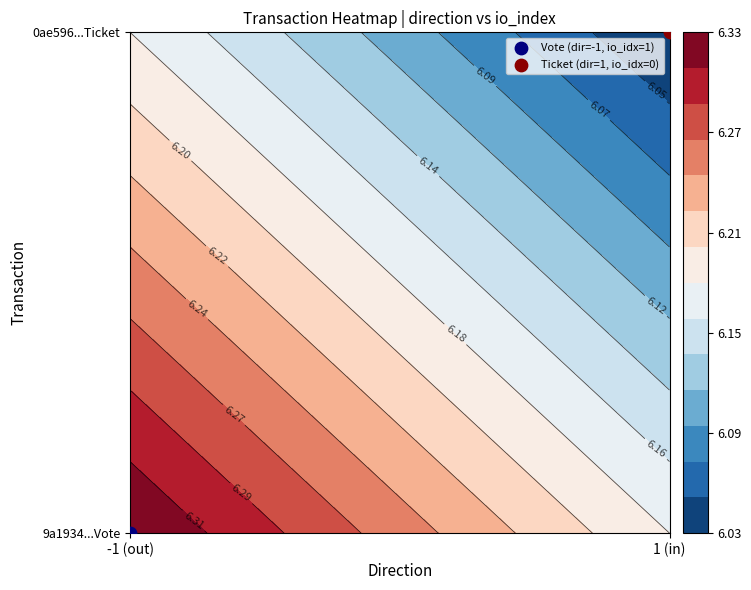

At which label is 0ae596f681e407b57583d2dffa454e75515d836 closest to 3?

direction